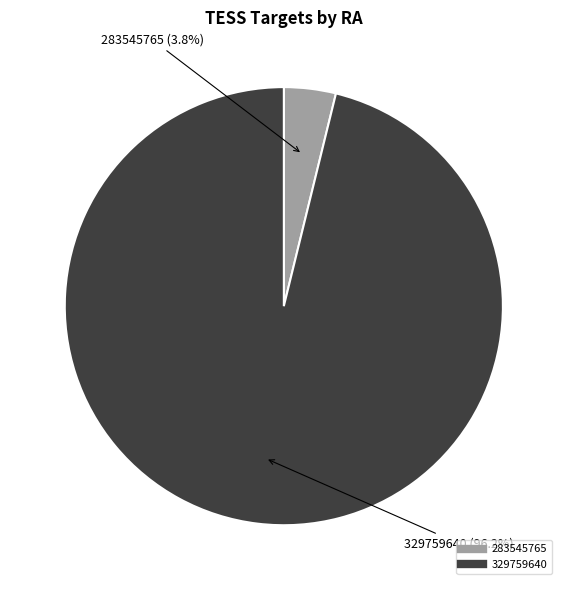

Which slice is the smallest?

283545765